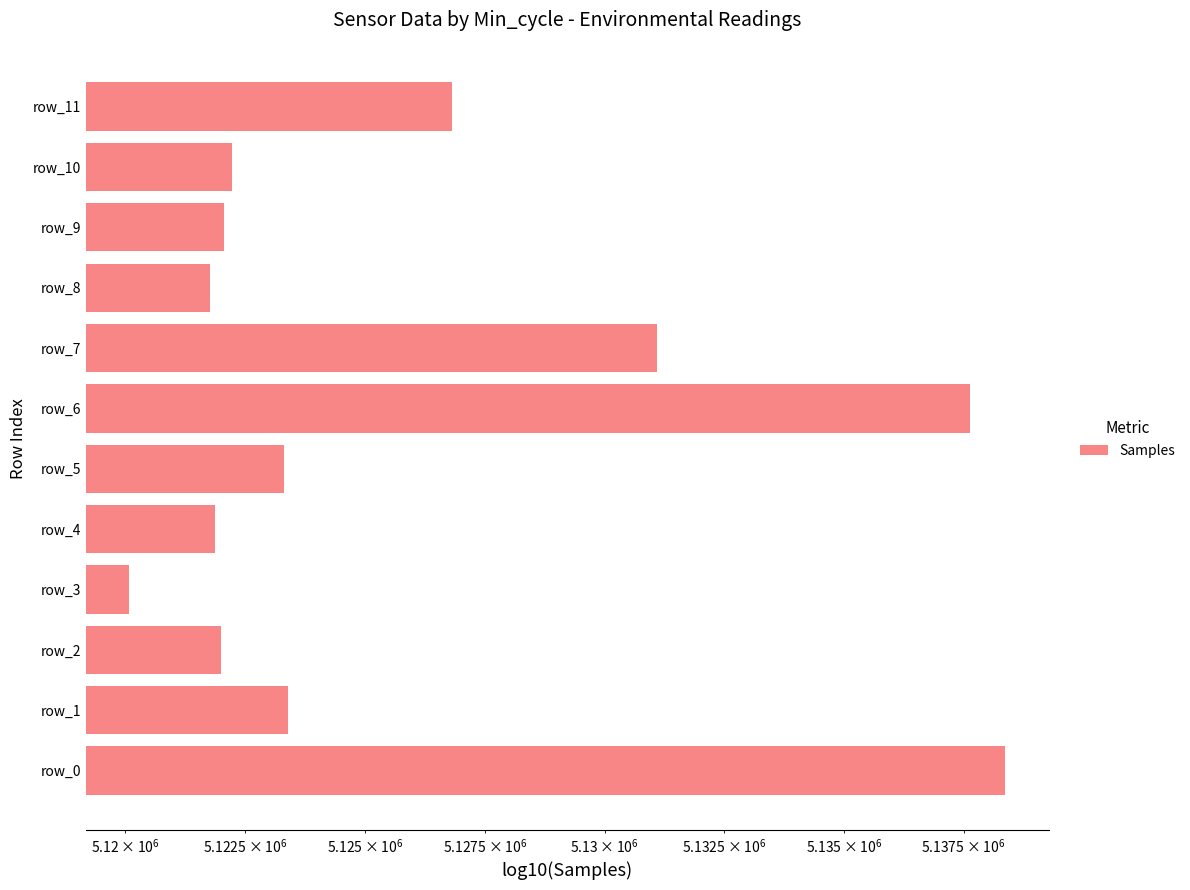

How many bars are there in total?

12